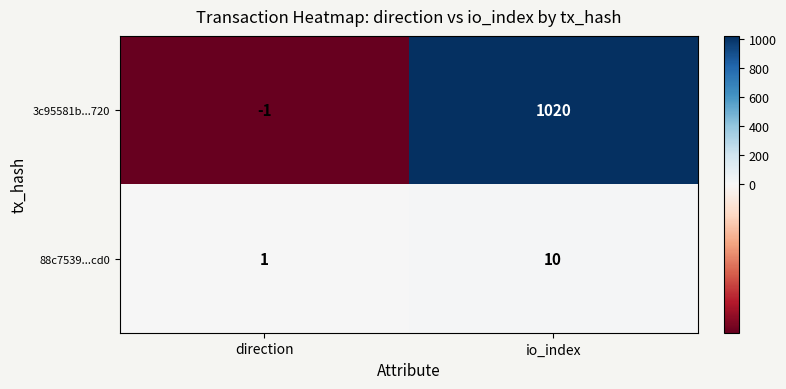

What is the greatest value displayed?

1020